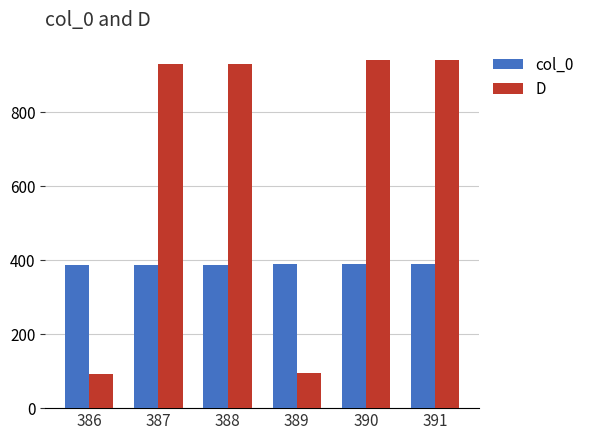

Is it true that D equals 940 at 390?

True